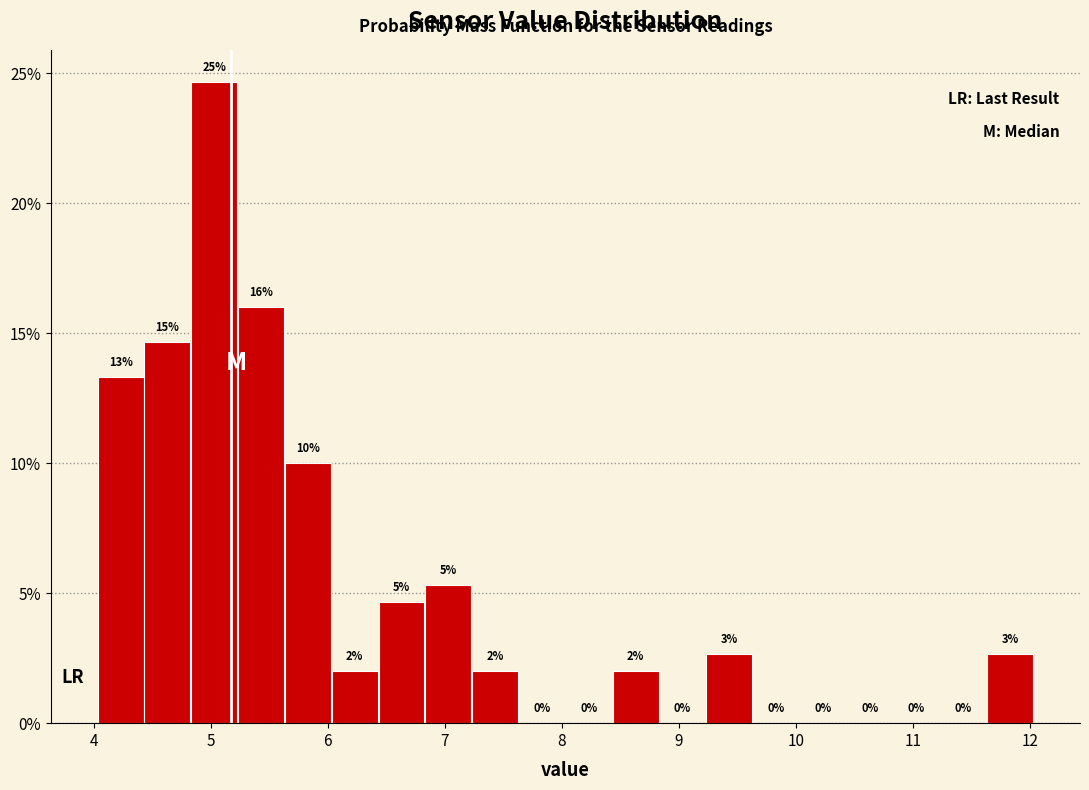

Which range on the x-axis has the tallest bar?

4.83 to 5.23